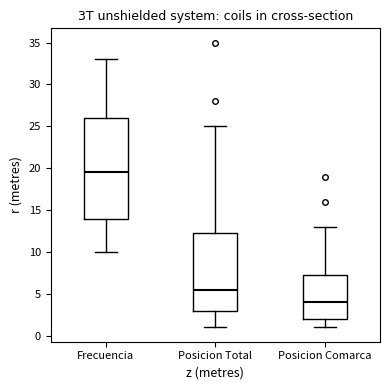

Reading left to right, transcribe this box plot: for each box, give where its median line is, the range the box spans, and where its two whiskers end, as read against the y-axis. The values are not printed on the chart, so give them approximately, as read against the axis.

Frecuencia: median 19.5, box 14.0 to 26.0, whiskers 10.0 to 33.0
Posicion Total: median 5.5, box 3.0 to 12.5, whiskers 1.0 to 25.0
Posicion Comarca: median 4.0, box 2.0 to 7.5, whiskers 1.0 to 13.0